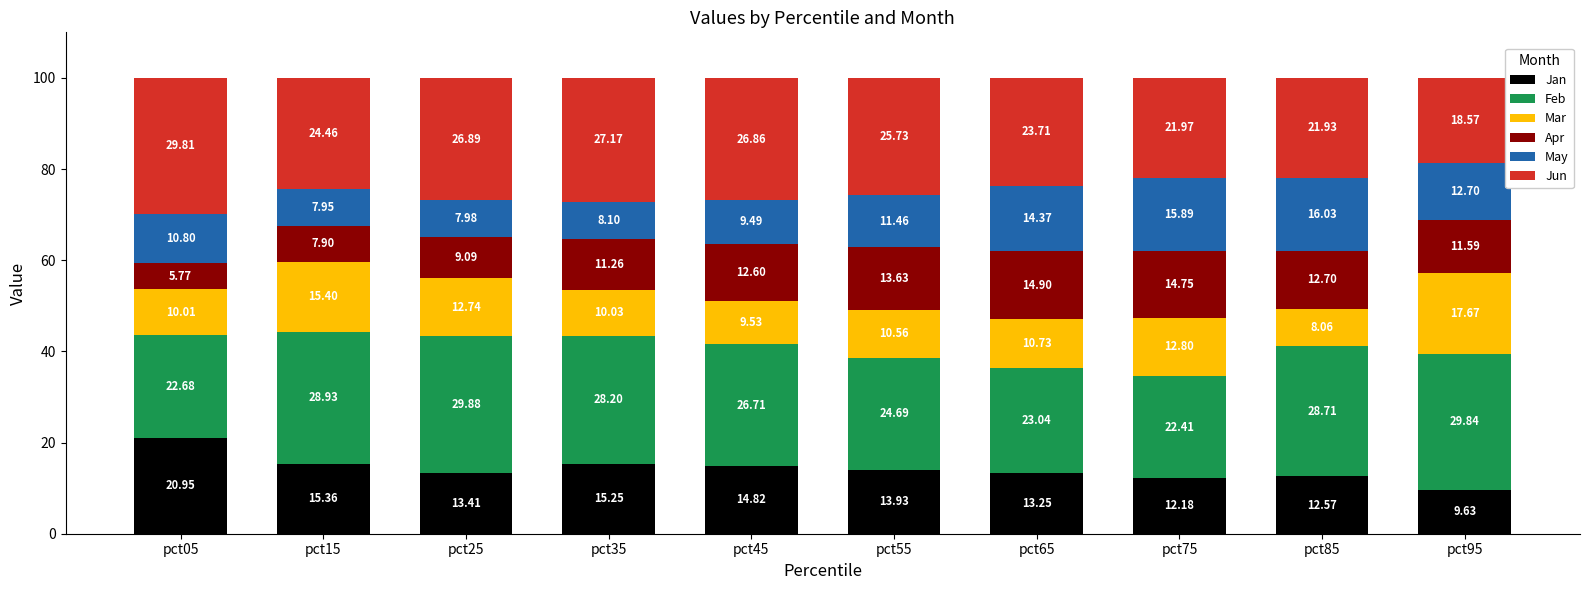

List the labels in order of Jan value, smallest first.

pct95, pct75, pct85, pct65, pct25, pct55, pct45, pct35, pct15, pct05